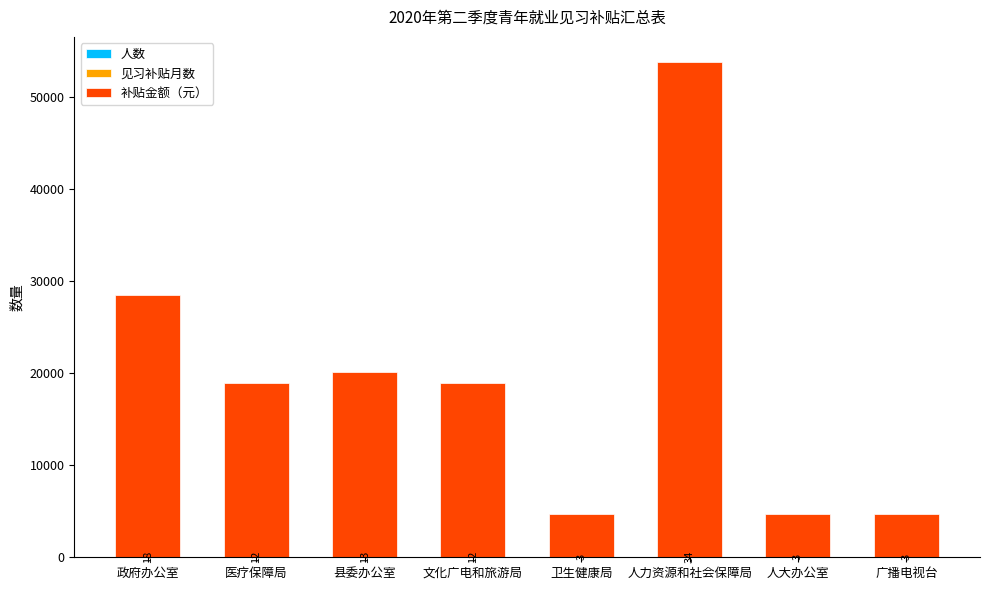

At which category is the sum across all series the highest?

人力资源和社会保障局